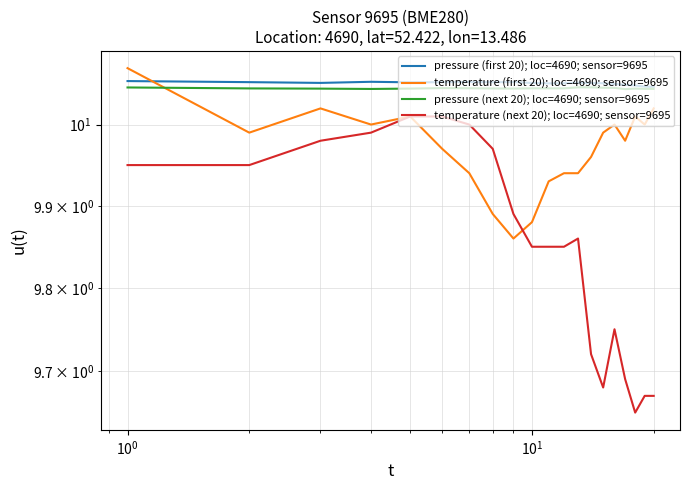

How many lines are shown in the chart?

4